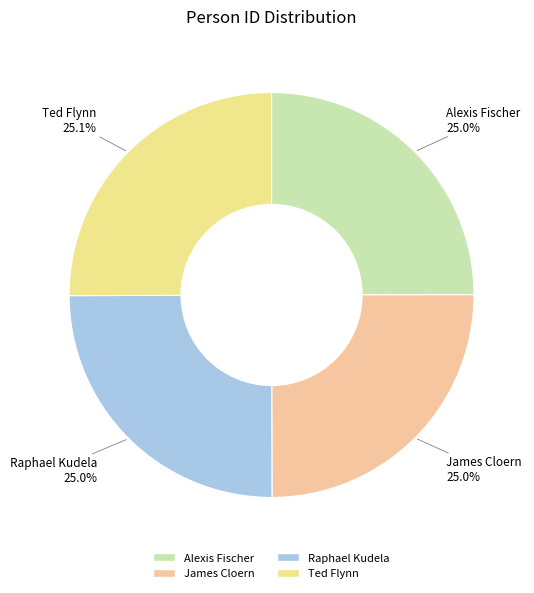

Is it true that Raphael Kudela is 25% of the pie?

True